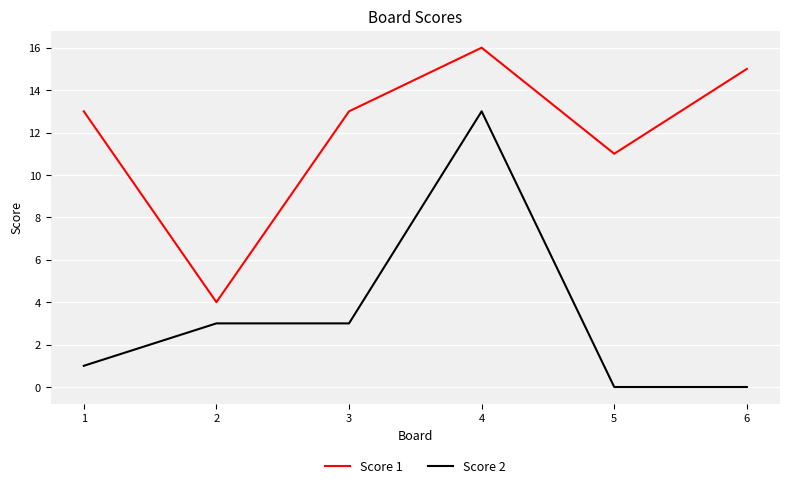

What is the difference between the maximum and minimum values in the Score 2 series?

13